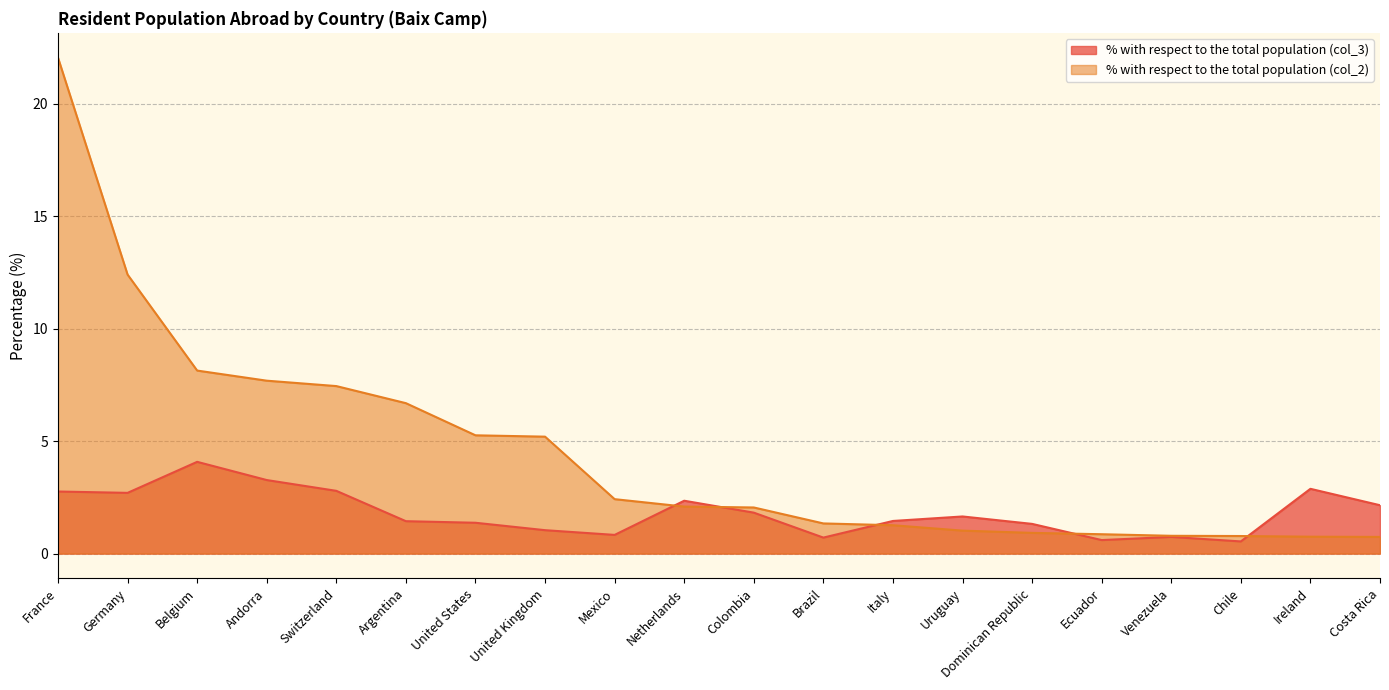

What is the smallest value displayed?

0.5